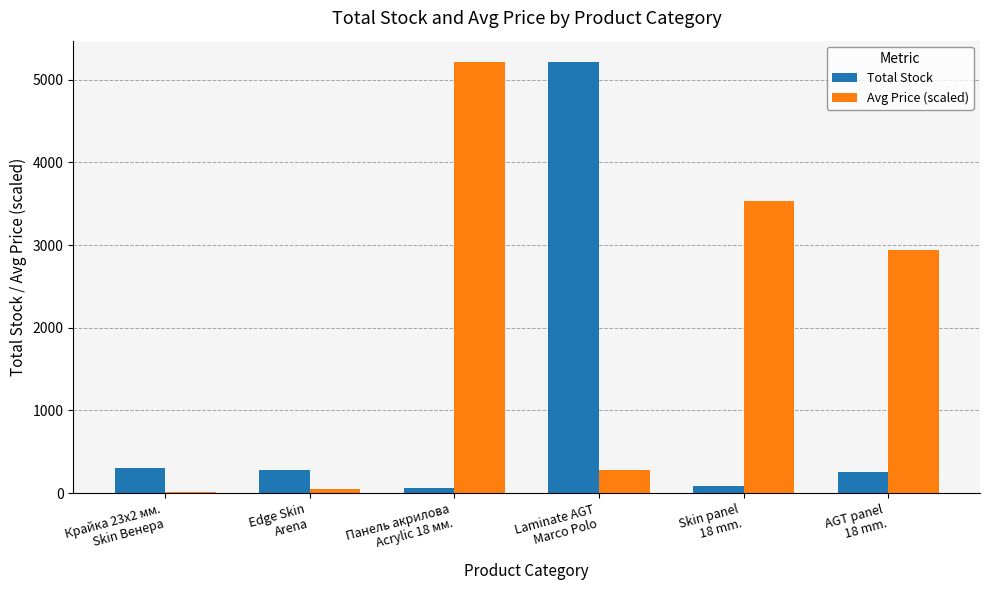

How many distinct data groups are displayed?

2